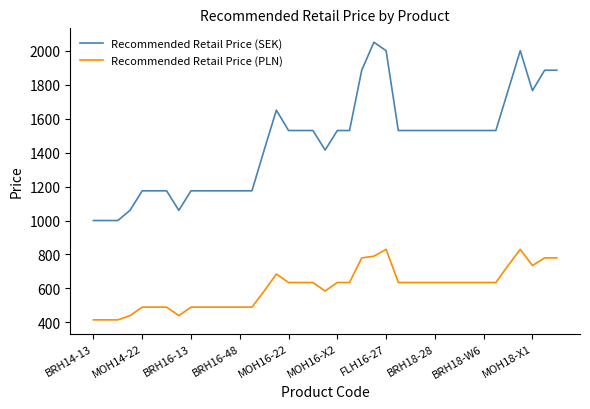

How many distinct data groups are displayed?

2